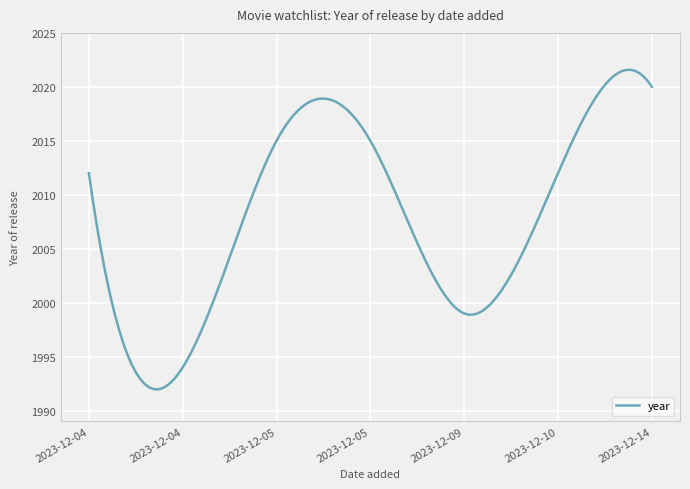

What is the difference between the maximum and minimum values?

29.6